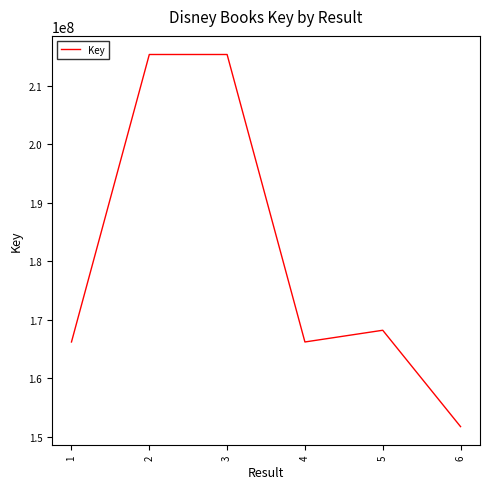

What is the change in value from 4 to 6?

-14472120